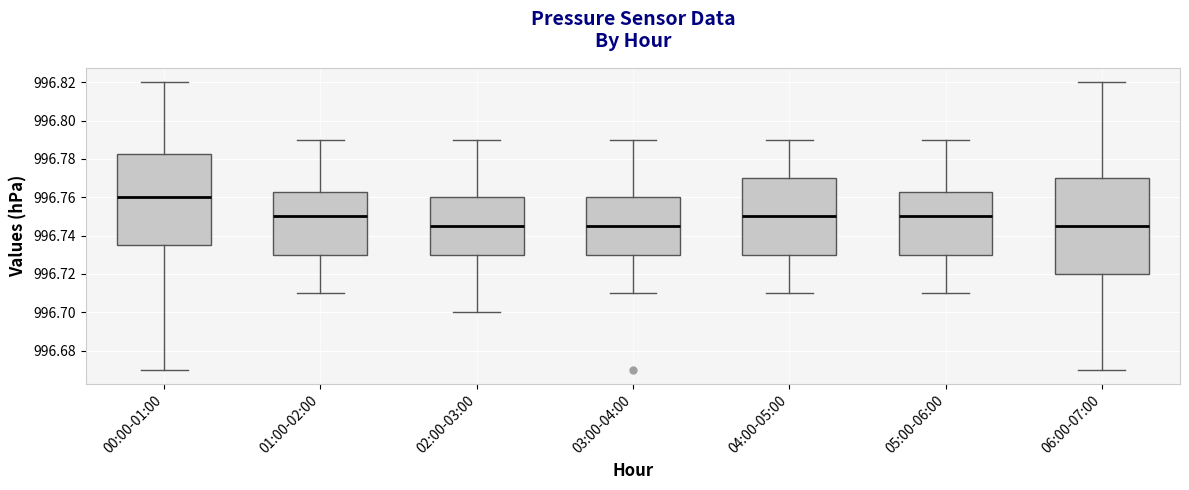

Where does the upper whisker of the box for 05:00-06:00 end on the y-axis? The values are not printed on the chart, so give them approximately, as read against the axis.

996.790